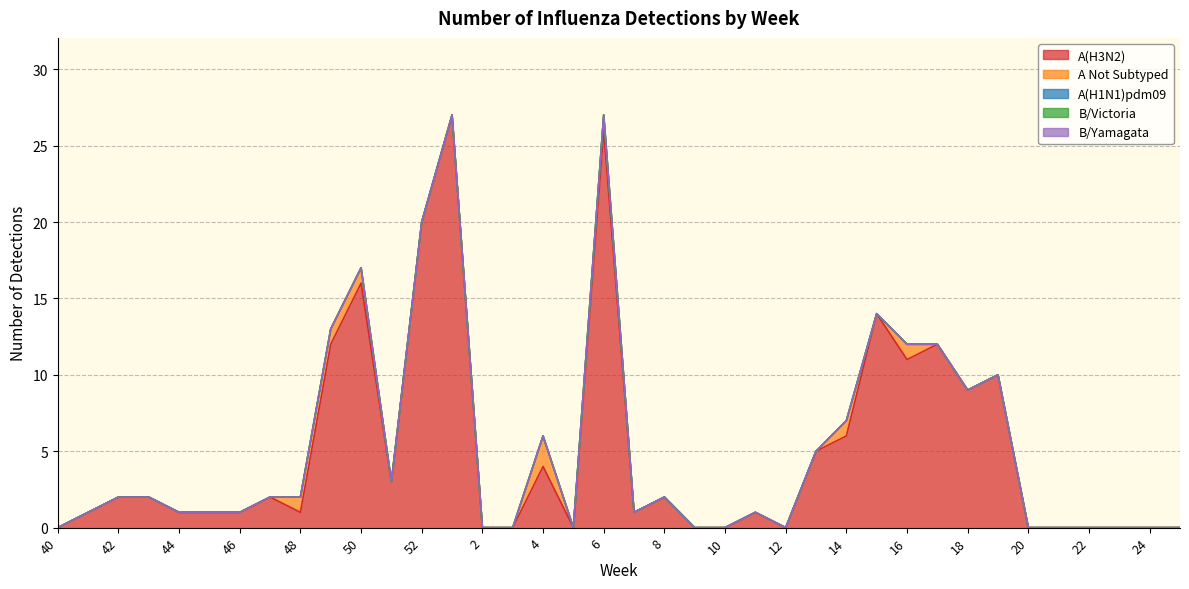

True or false: A(H3N2) and B/Yamagata intersect in this chart.

False